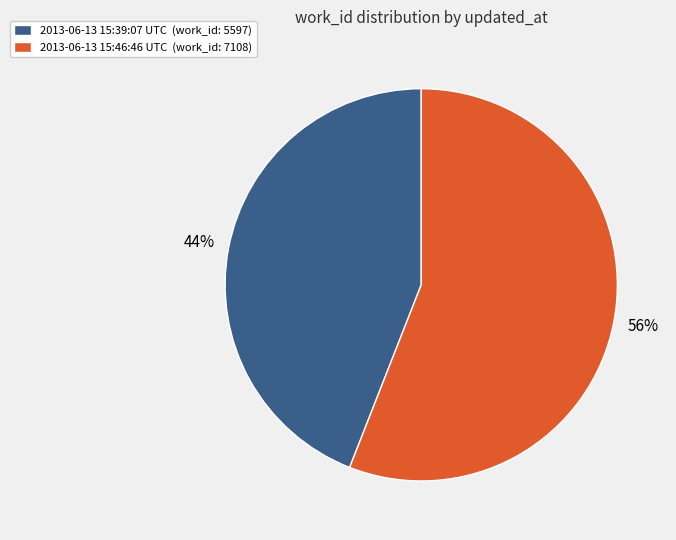

Does any single category account for the majority?

Yes